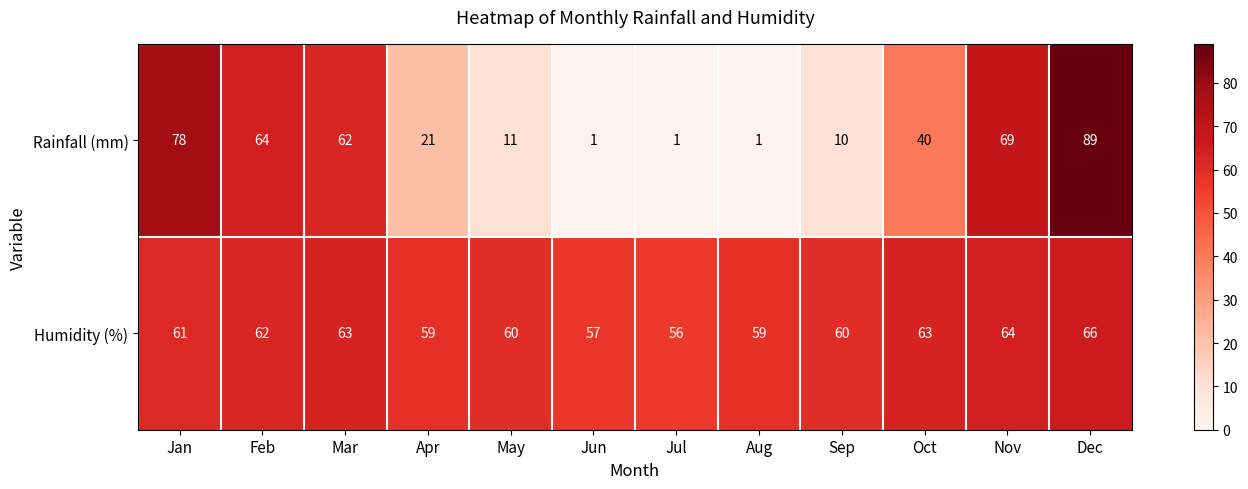

At which category is the sum across all series the highest?

Dec